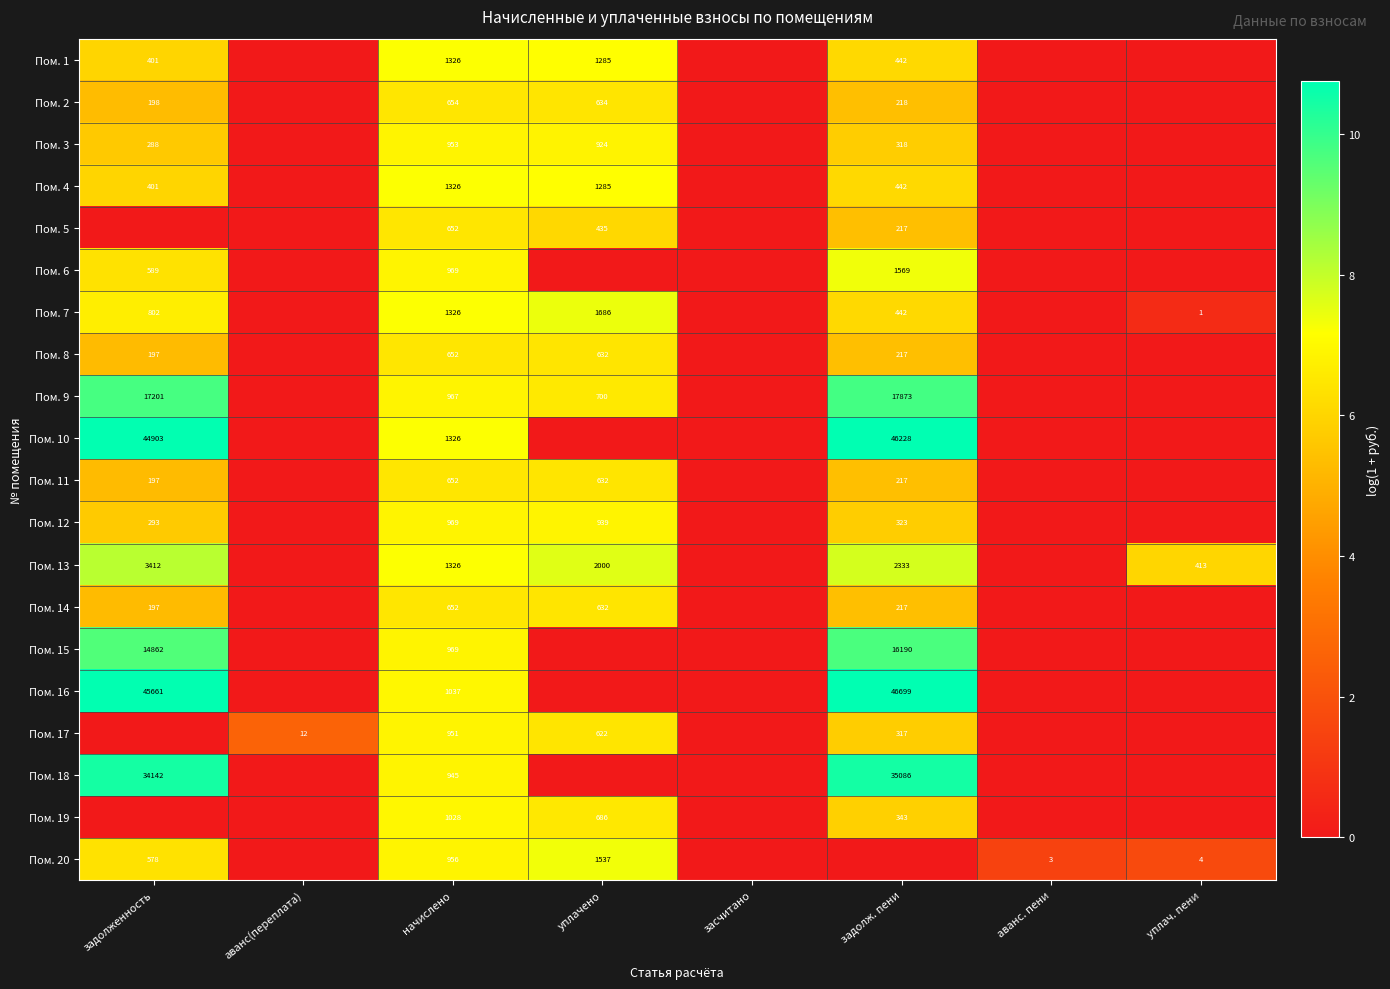

What is the spread (max minus min) of values at начислено?

674